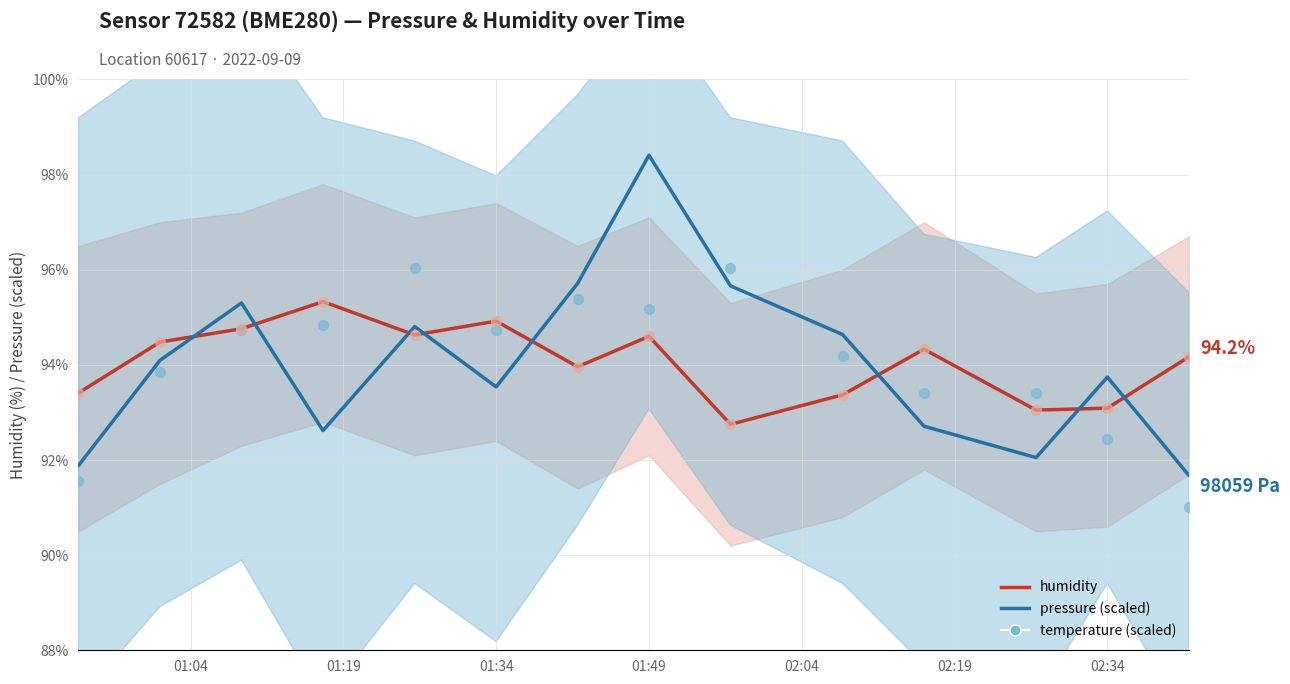

Is the value of temperature (scaled) at 10 greater than the value of humidity at 12?

Yes